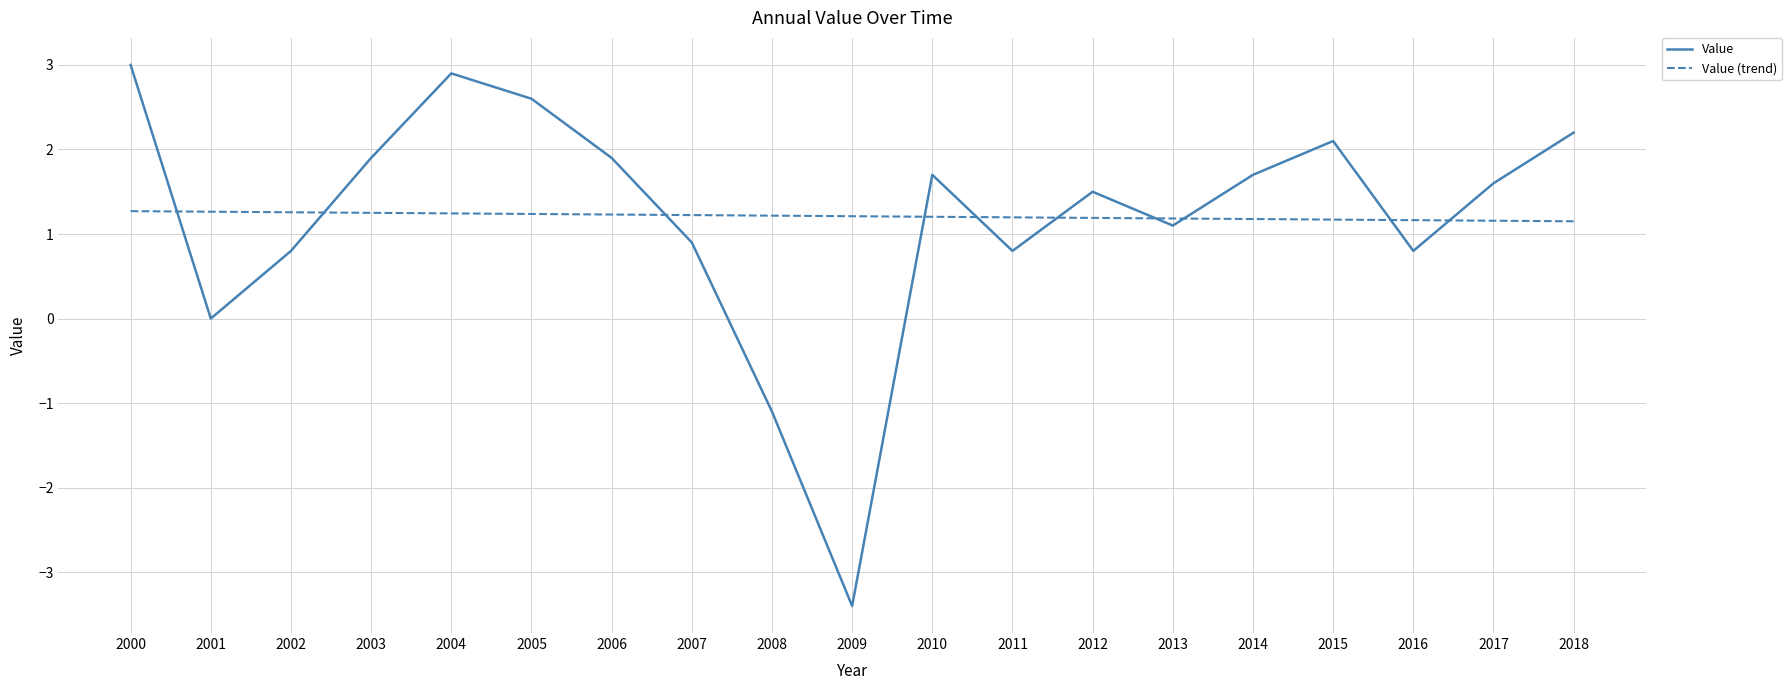

How many times do Value (trend) and Value cross each other?

10